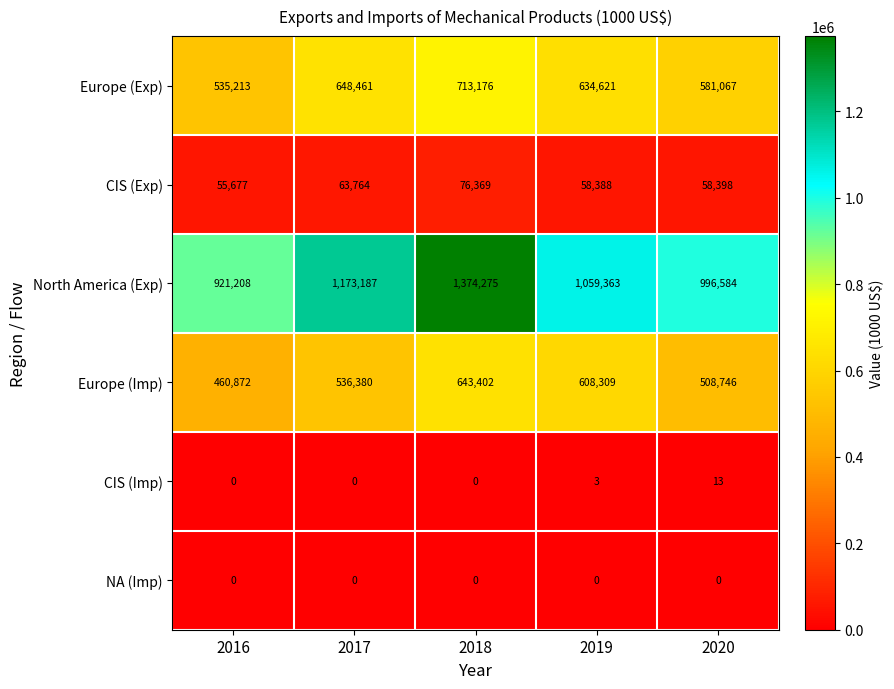

True or false: NA (Imp) has a value of 0 at 2018.

True